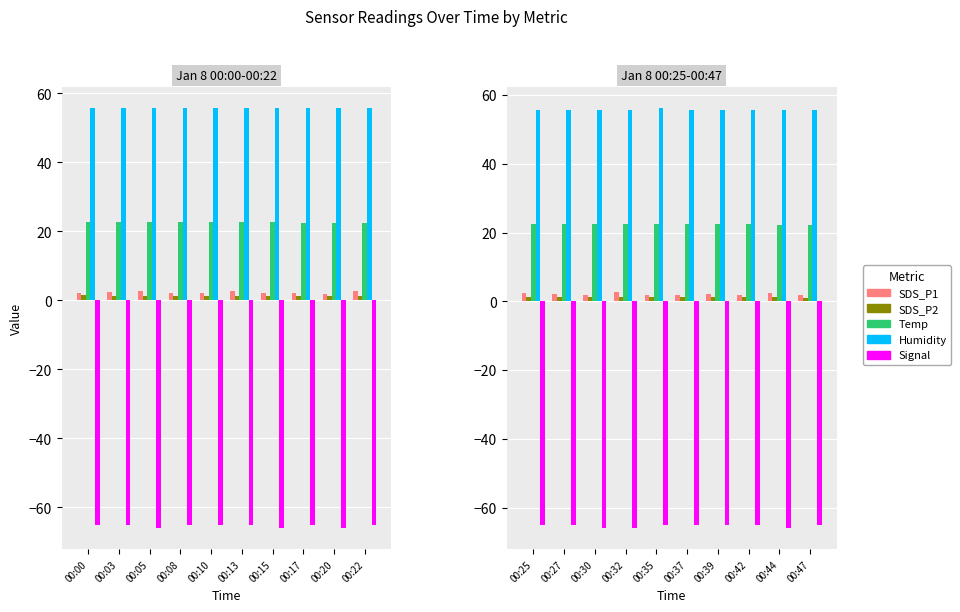

Is it true that Temp equals 9.5 at 00:27?

False